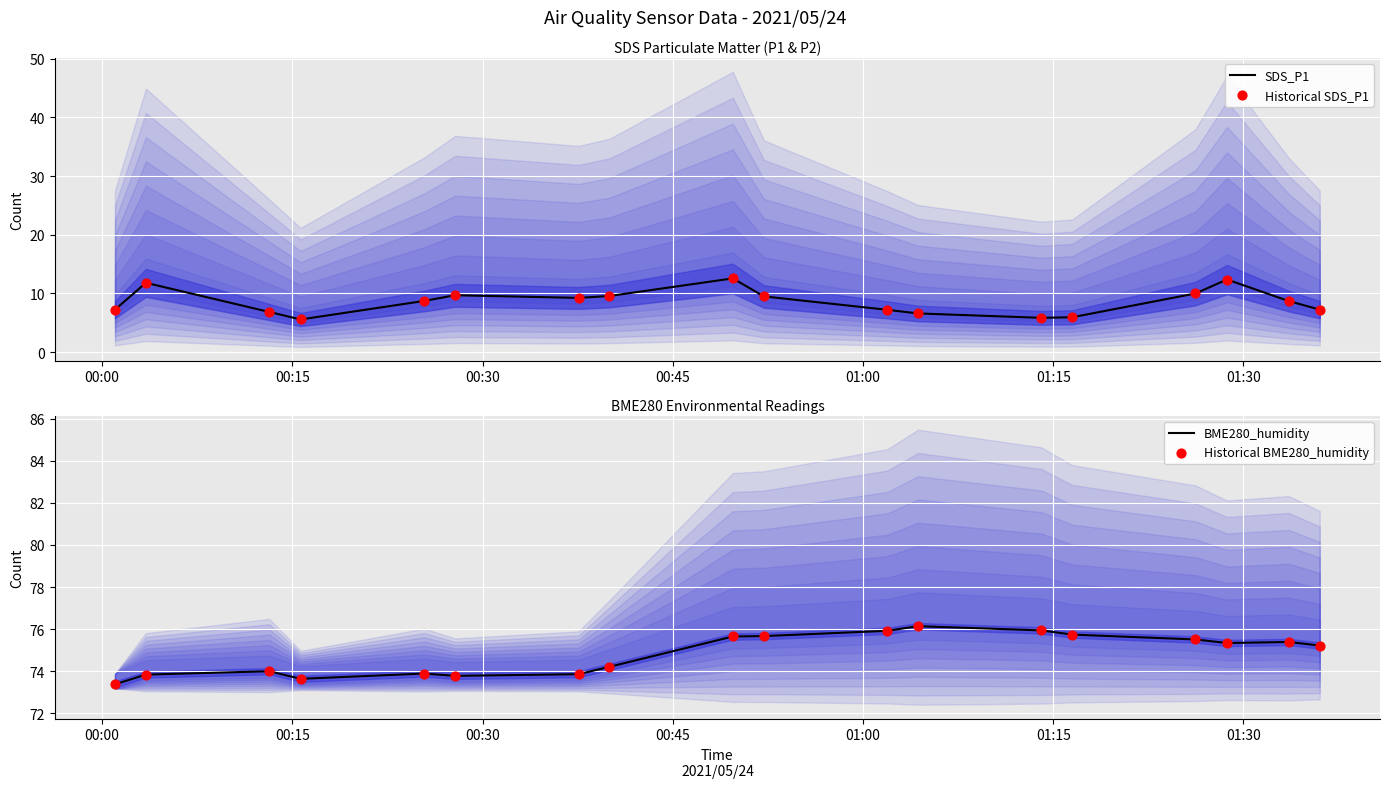

Which series has the widest spread of Y values?

SDS_P1